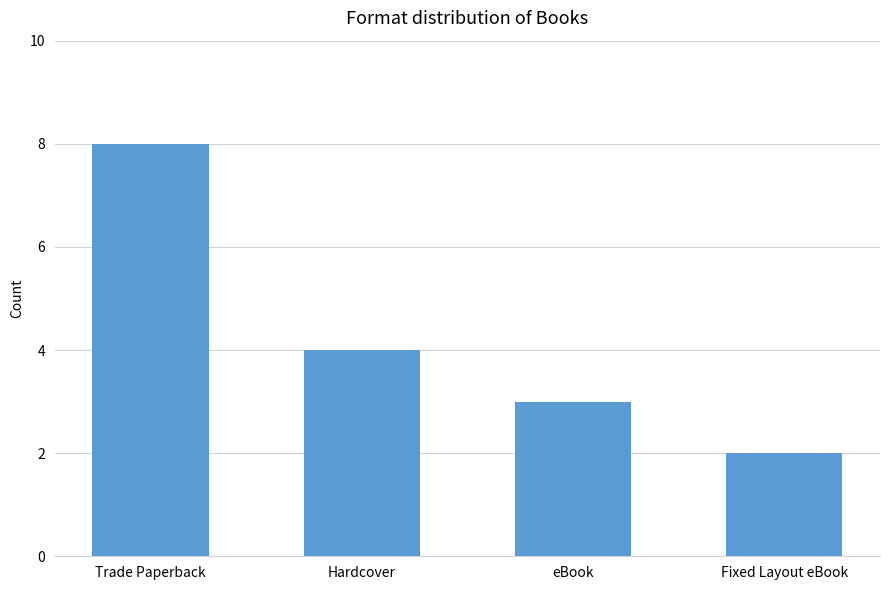

What is the sum of the values at eBook and Hardcover?

7